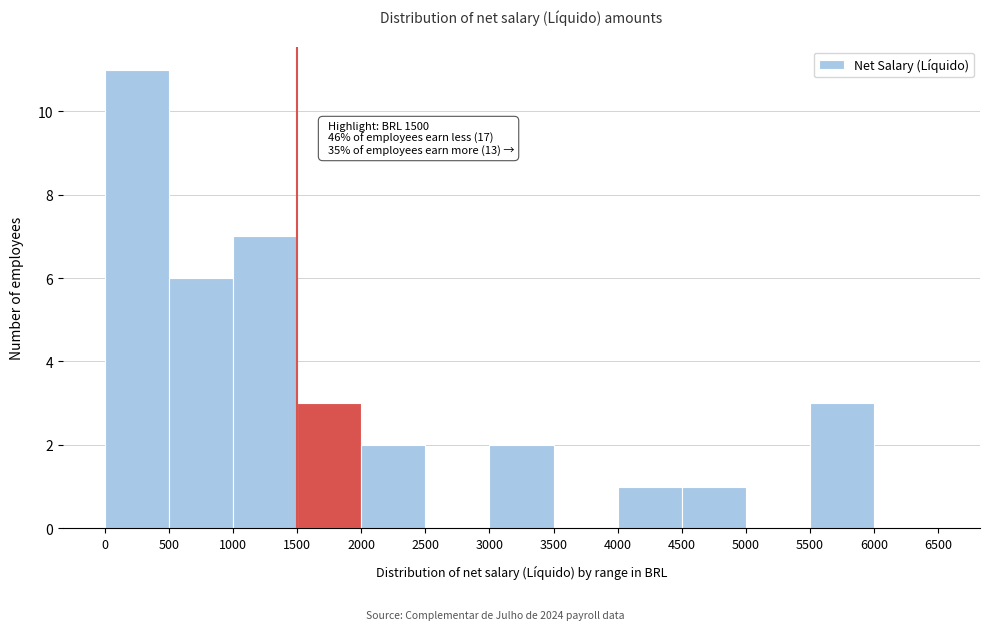

Over which range of the x-axis is the bar tallest?

0 to 500